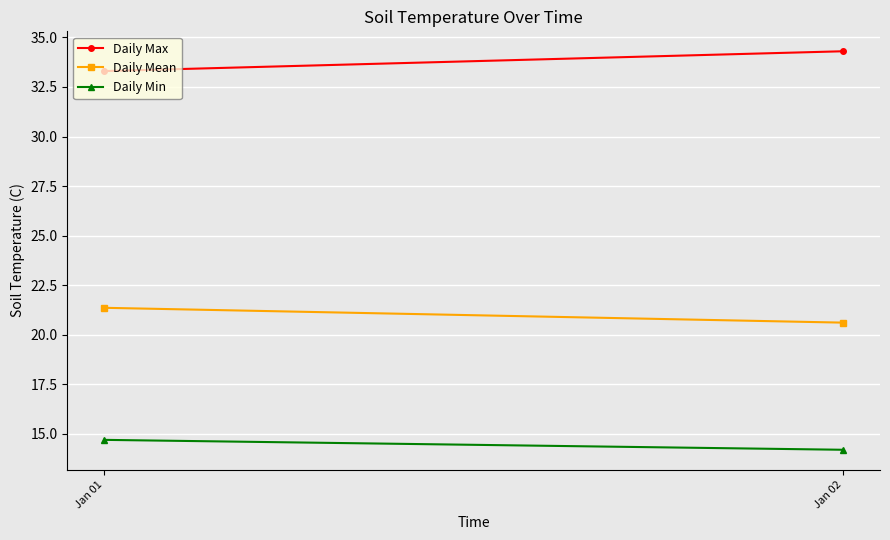

What is the average value of the Daily Max series?

33.8